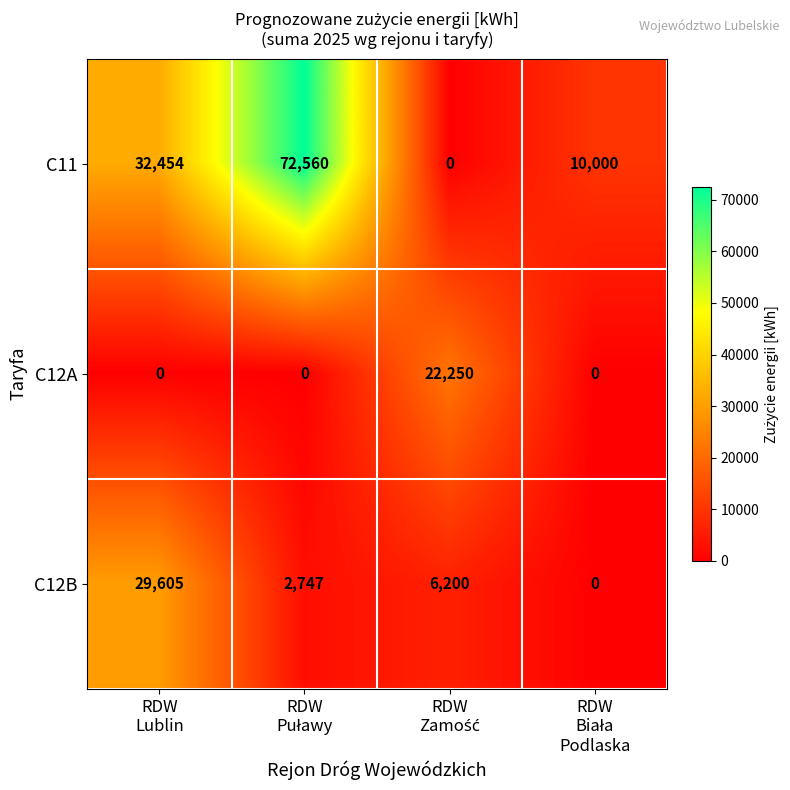

Reading right to left, extract all data points from this chart.

C11: 10000	0	72560	32454
C12A: 0	22250	0	0
C12B: 0	6200	2747	29605